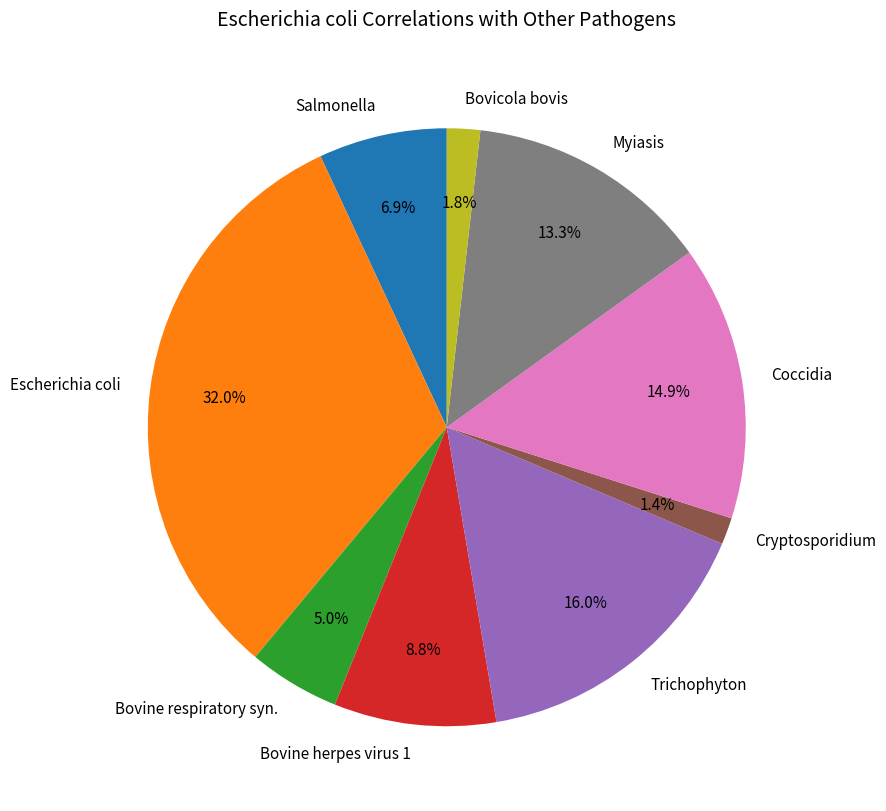

To the nearest percent, what is the combined percentage of Bovine herpes virus 1 and Trichophyton?

25%